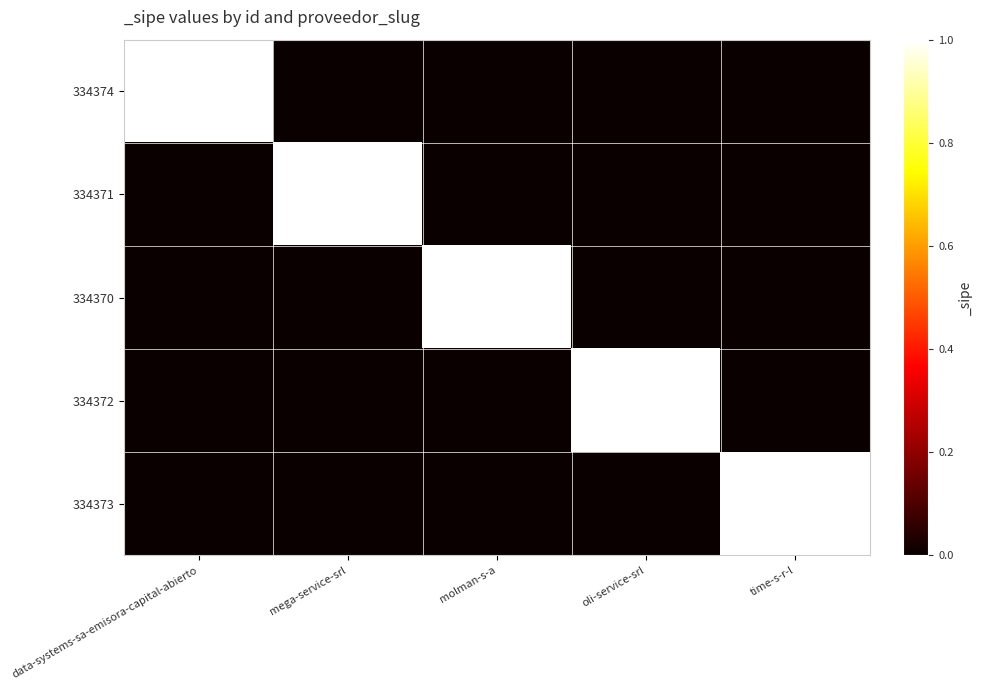

Reading right to left, extract all data points from this chart.

334374: time-s-r-l=0	oli-service-srl=0	molman-s-a=0	mega-service-srl=0	data-systems-sa-emisora-capital-abierto=1
334371: time-s-r-l=0	oli-service-srl=0	molman-s-a=0	mega-service-srl=1	data-systems-sa-emisora-capital-abierto=0
334370: time-s-r-l=0	oli-service-srl=0	molman-s-a=1	mega-service-srl=0	data-systems-sa-emisora-capital-abierto=0
334372: time-s-r-l=0	oli-service-srl=1	molman-s-a=0	mega-service-srl=0	data-systems-sa-emisora-capital-abierto=0
334373: time-s-r-l=1	oli-service-srl=0	molman-s-a=0	mega-service-srl=0	data-systems-sa-emisora-capital-abierto=0